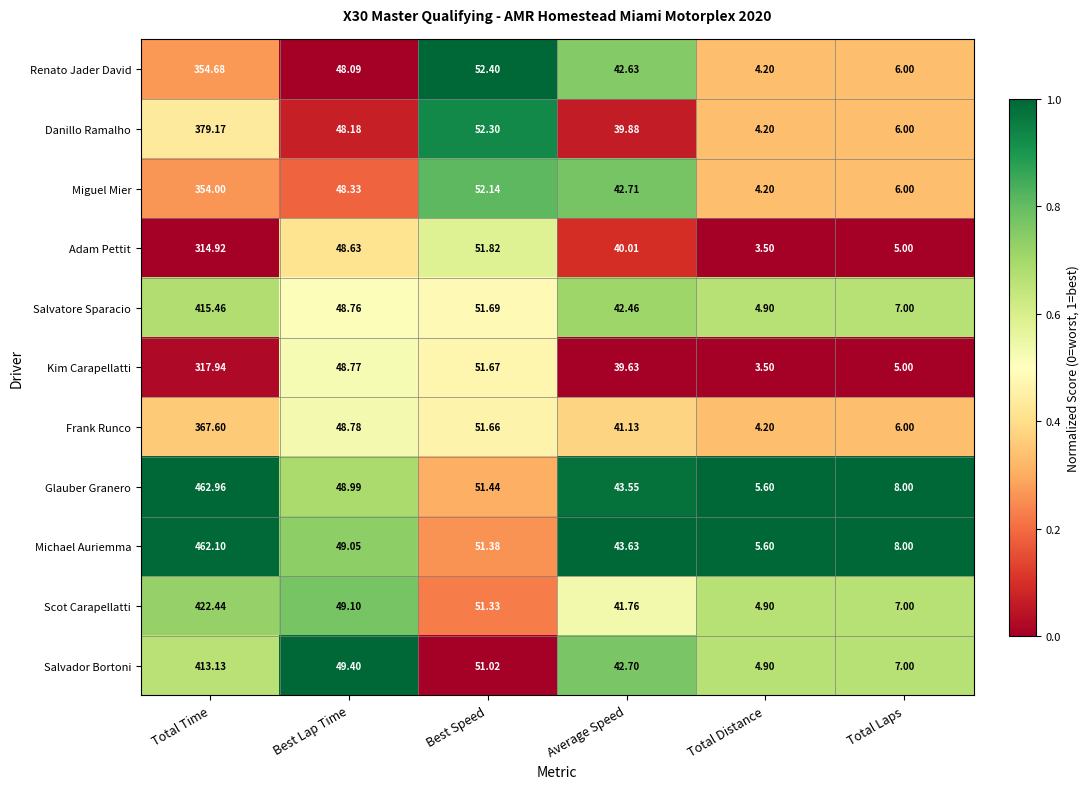

Which label corresponds to the smallest value in the chart?

Total Distance